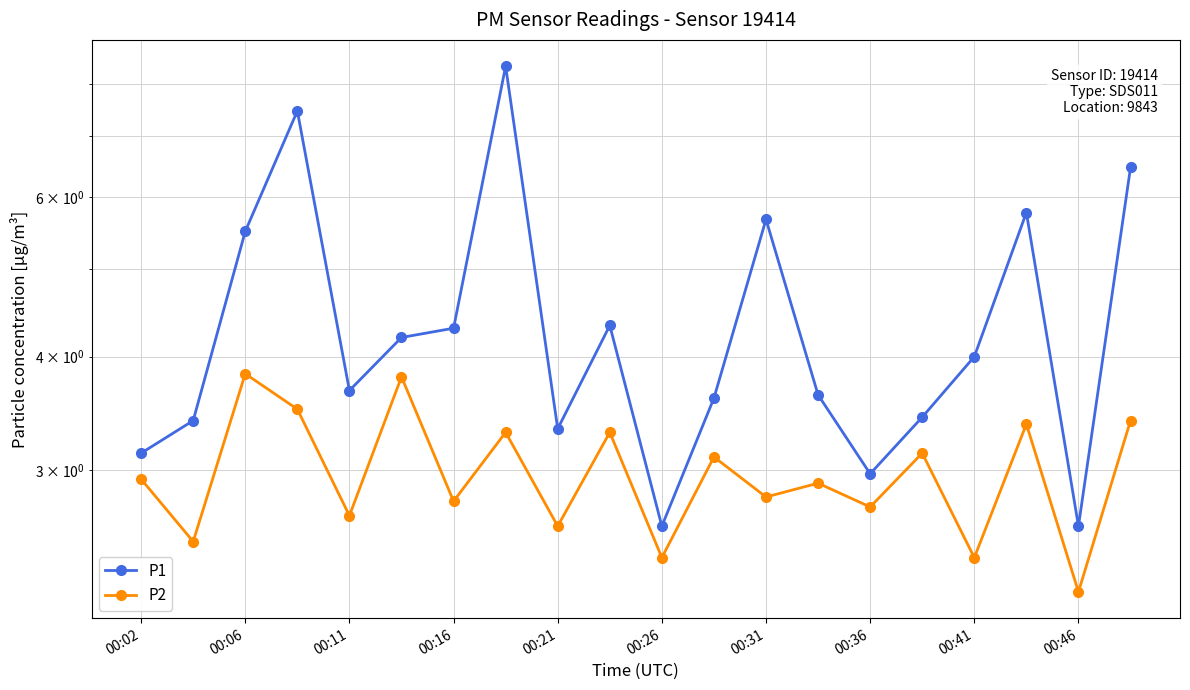

Is it true that P2 equals 1.7 at 00:31?

False